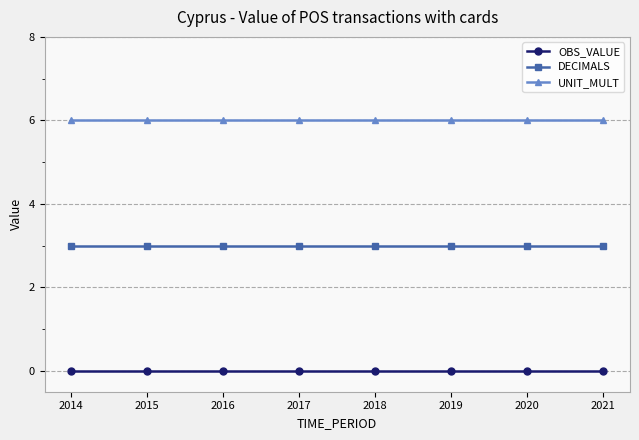

Is the value of OBS_VALUE at 2015 greater than the value of UNIT_MULT at 2019?

No